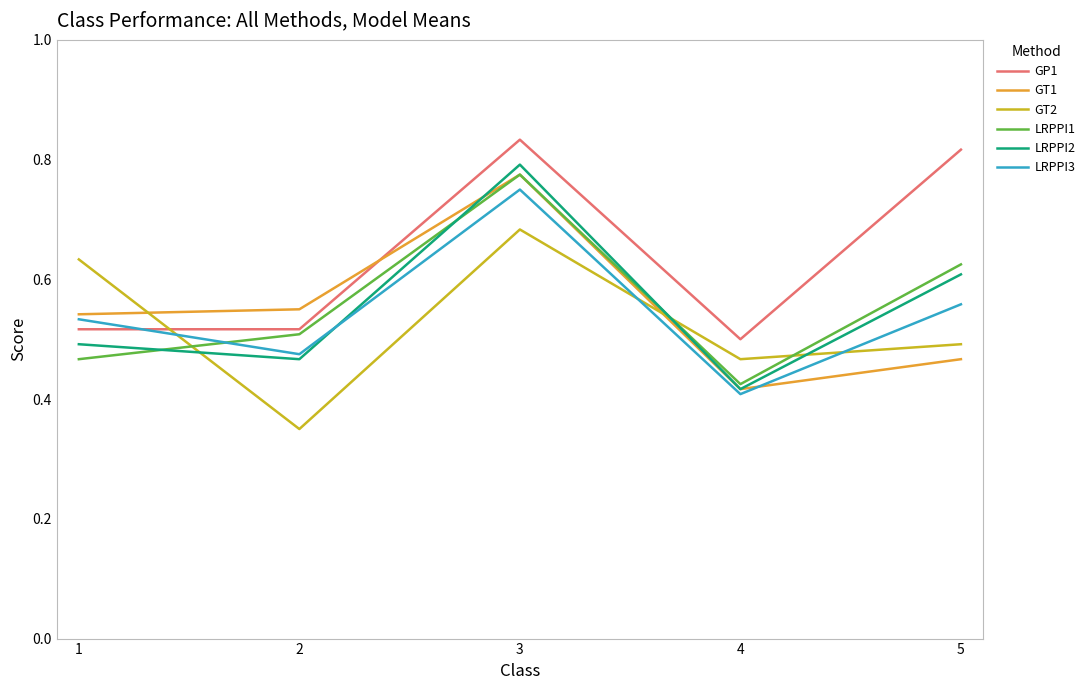

What is the sum of all LRPPI2 values?

2.8